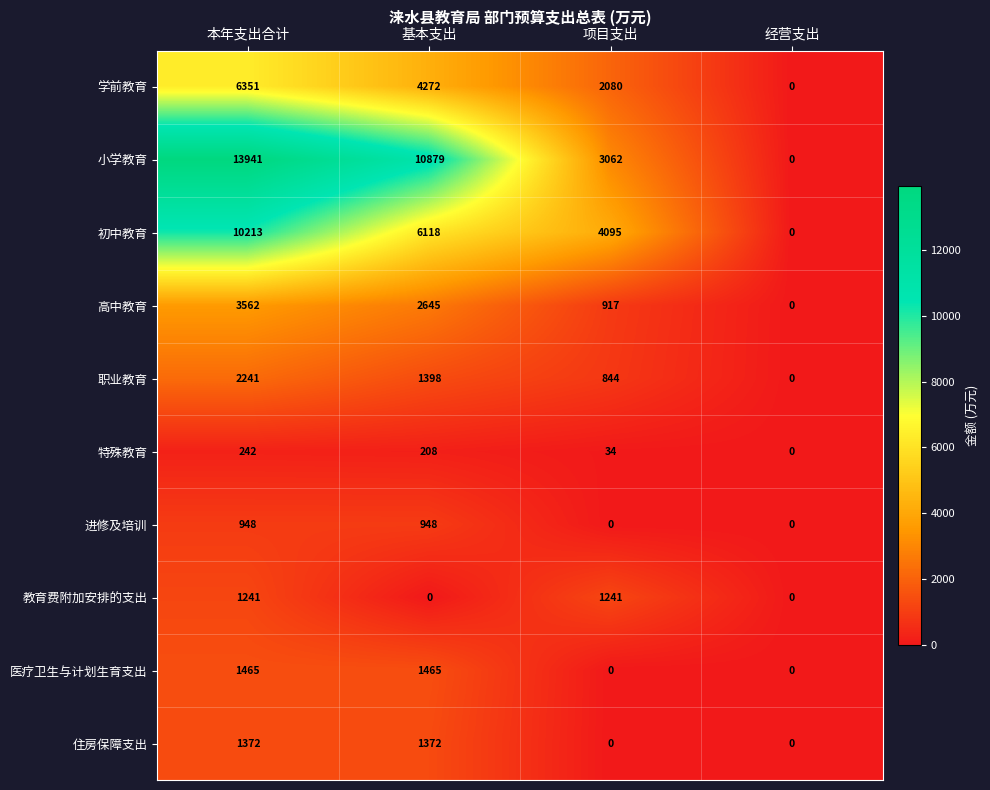

Which series has the largest range (max minus min)?

小学教育